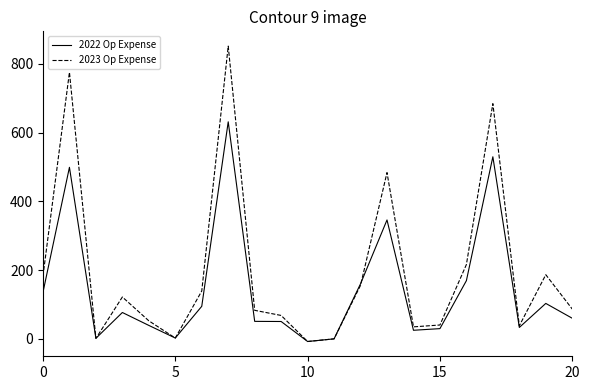

Rank the series by their maximum value, from highest to lowest.

2023 Op Expense, 2022 Op Expense